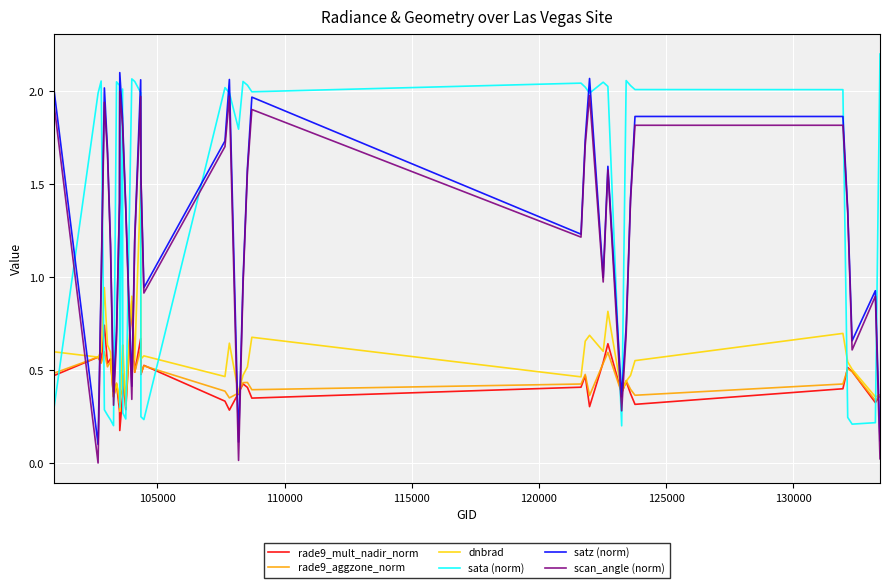

What is the maximum value shown in the chart?

2.2